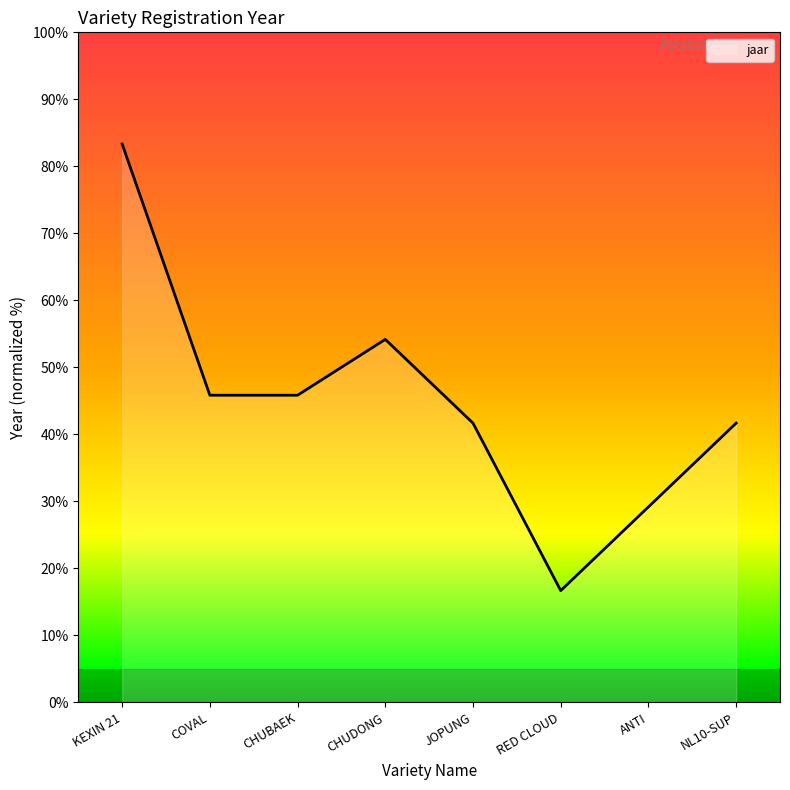

How many lines are shown in the chart?

1